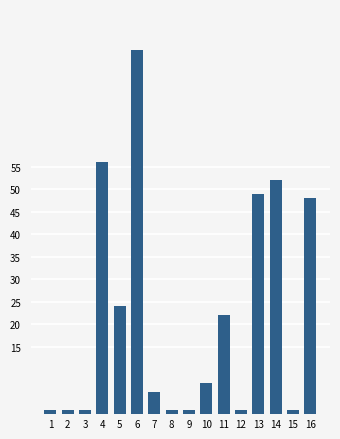

Where is the data nearest to the value 41?

16